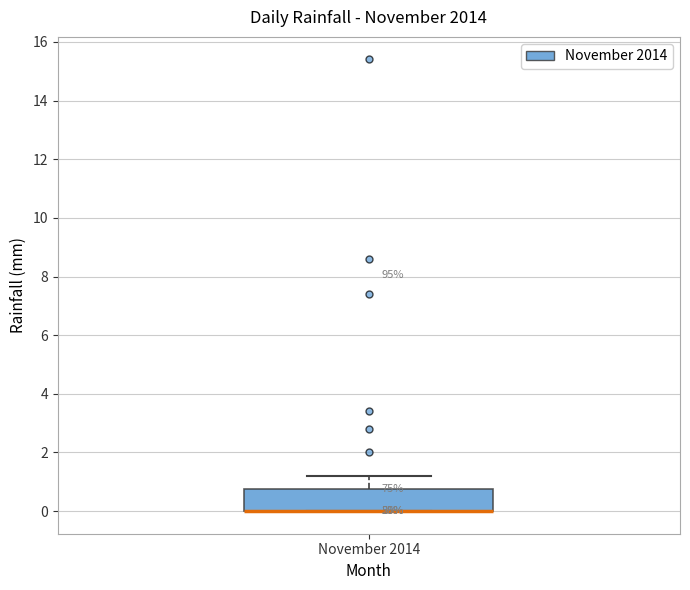

Transcribe this box plot: give where the median line is, the range the box spans, and where the two whiskers end, as read against the y-axis. The values are not printed on the chart, so give them approximately, as read against the axis.

median 0.0 (drawn on the box's lower edge), box 0.0 to 0.8, whiskers 0.0 to 1.2